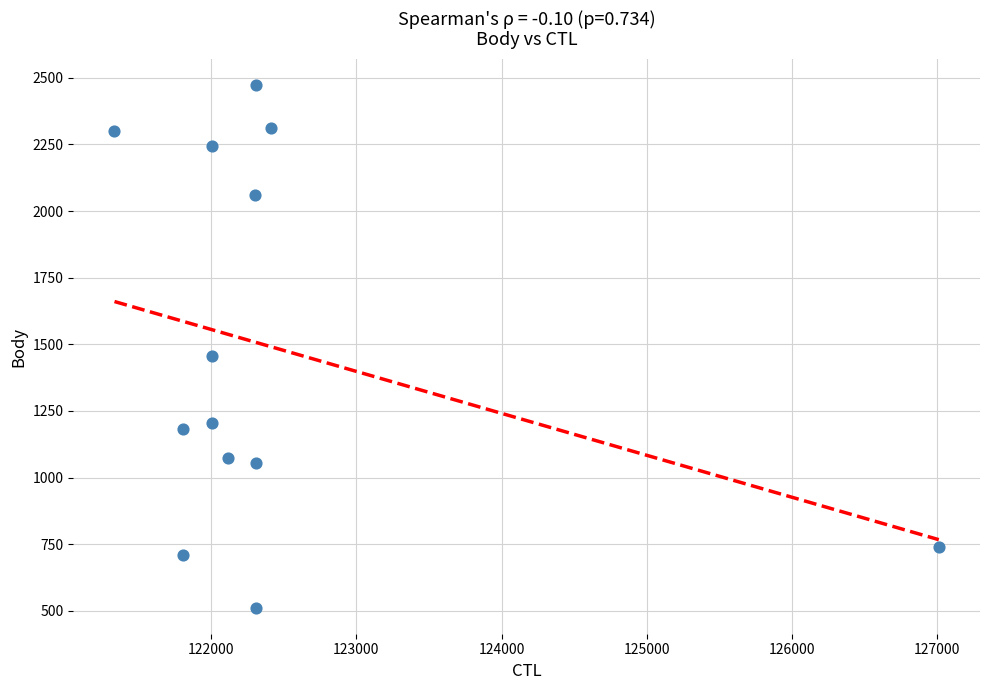

What Y value in the scatter plot is closest to 1491?

1457